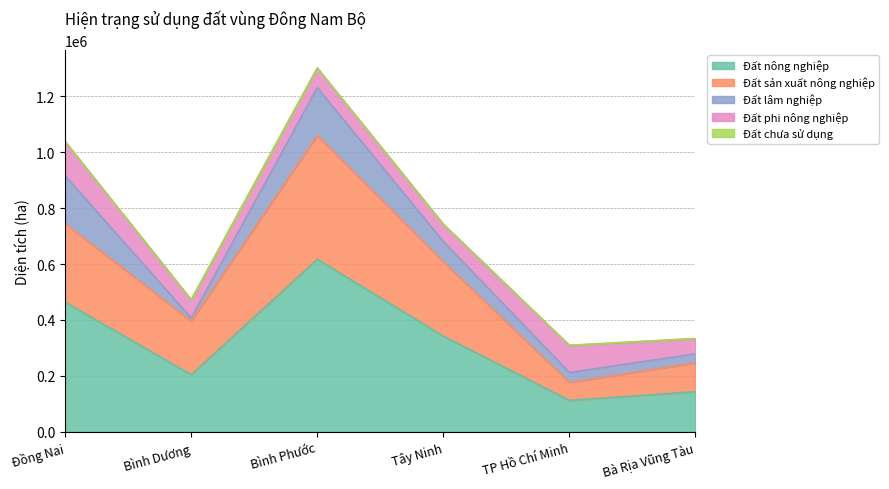

What is the average value of the Đất sản xuất nông nghiệp series?

224887.7